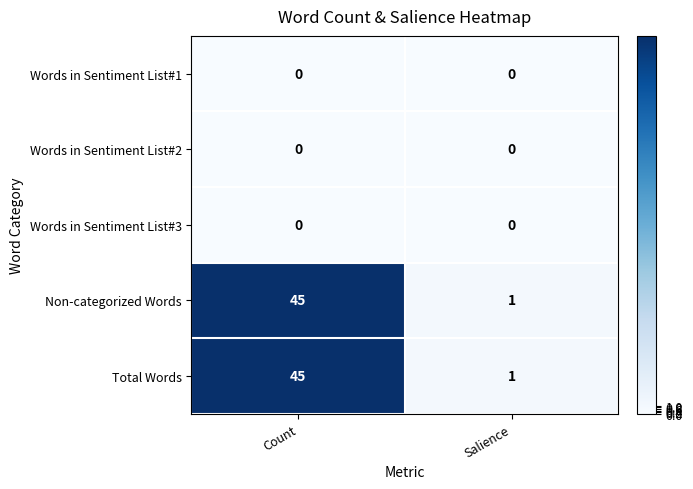

Reading left to right, transcribe all the data shown in this chart.

Words in Sentiment List#1: Count=0	Salience=0
Words in Sentiment List#2: Count=0	Salience=0
Words in Sentiment List#3: Count=0	Salience=0
Non-categorized Words: Count=45	Salience=1
Total Words: Count=45	Salience=1